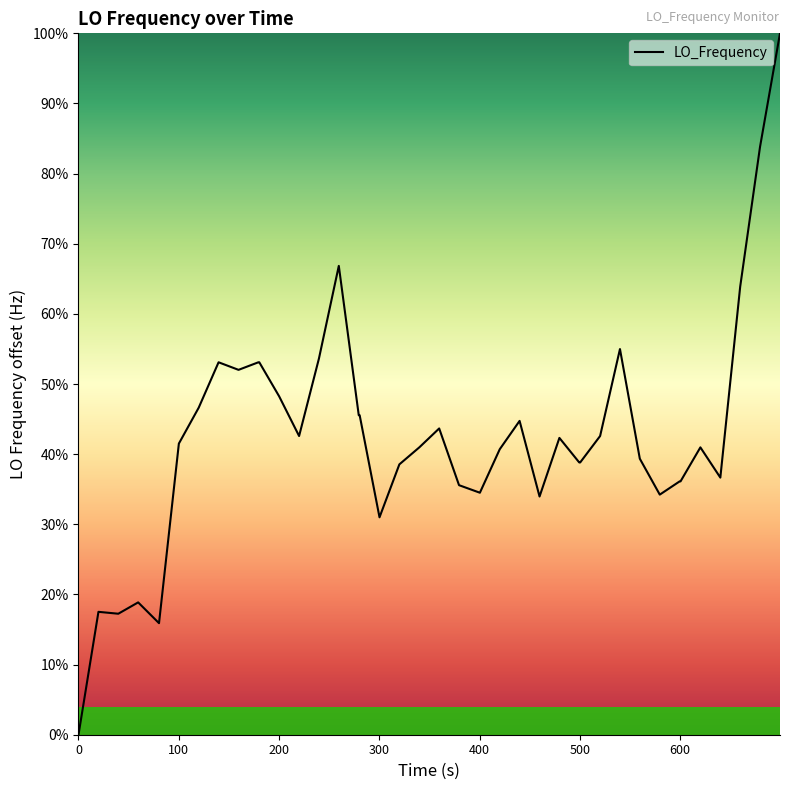

Is this an area chart (filled region under the line)?

No